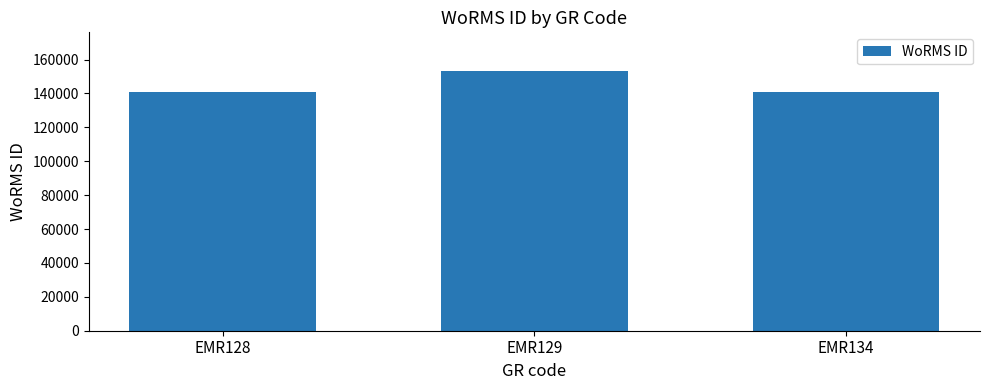

What is the greatest value displayed?

153087